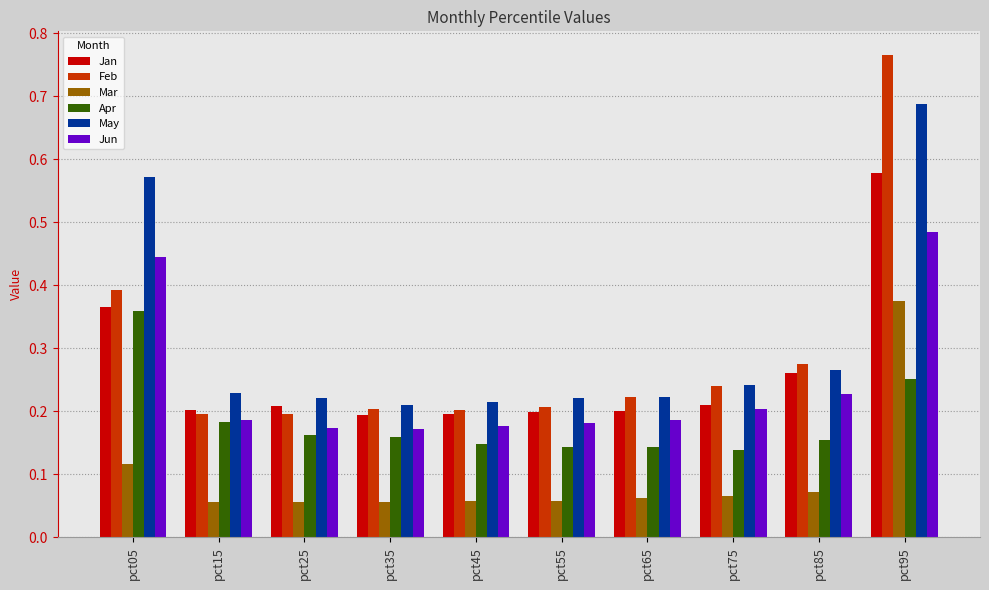

Which series has the largest total across all categories?

May